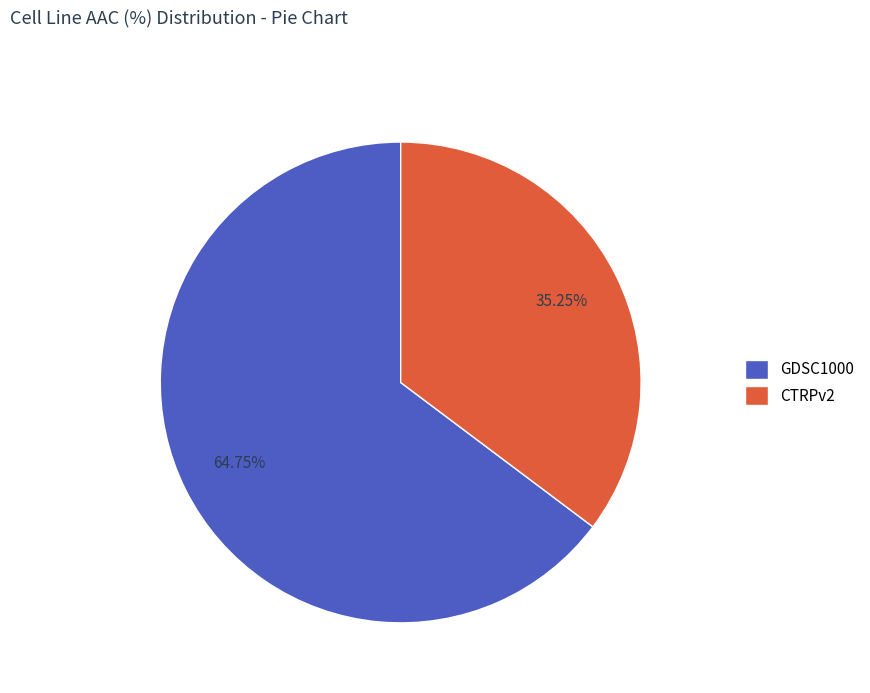

Is it true that GDSC1000 is 58% of the pie?

False